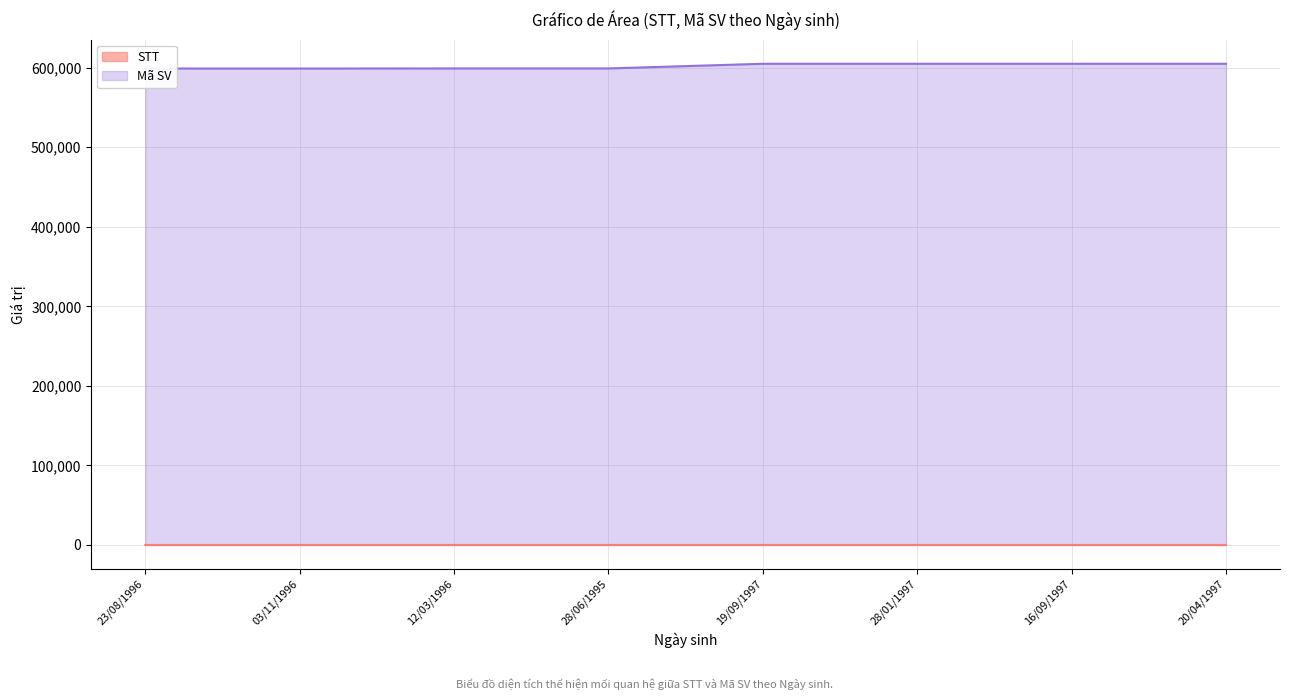

Reading right to left, extract all data points from this chart.

STT: 20/04/1997=8	16/09/1997=7	28/01/1997=6	19/09/1997=5	28/06/1995=4	12/03/1996=3	03/11/1996=2	23/08/1996=1
Mã SV: 20/04/1997=604887	16/09/1997=604892	28/01/1997=604866	19/09/1997=604884	28/06/1995=599020	12/03/1996=599011	03/11/1996=598928	23/08/1996=598950